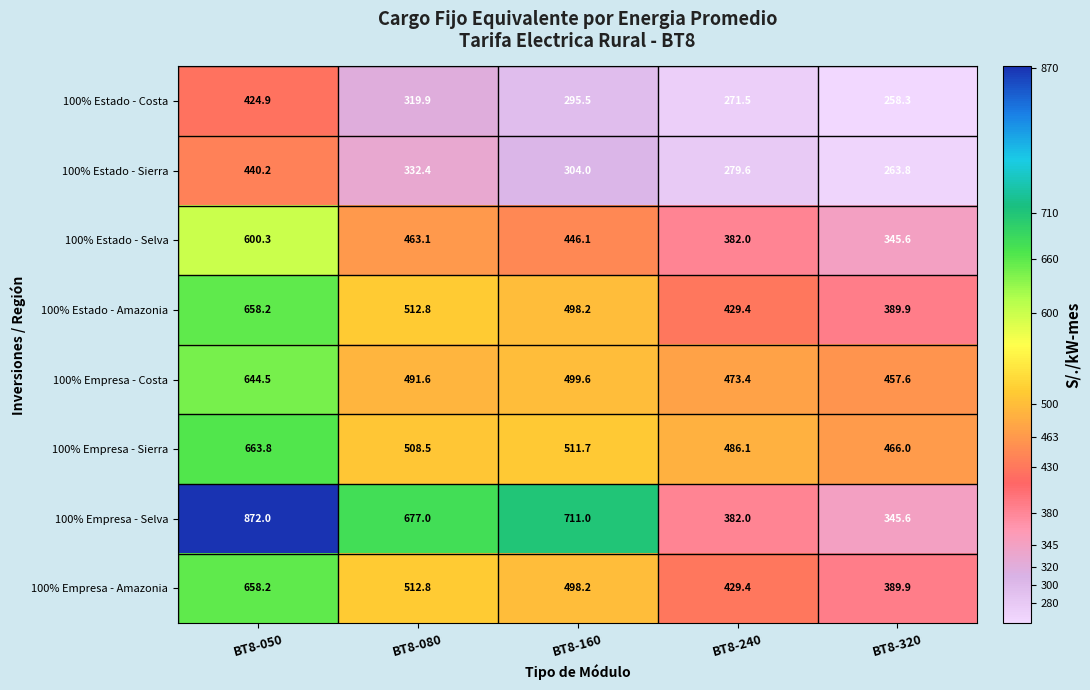

Which series changed the most between BT8-050 and BT8-160?

100% Empresa - Selva